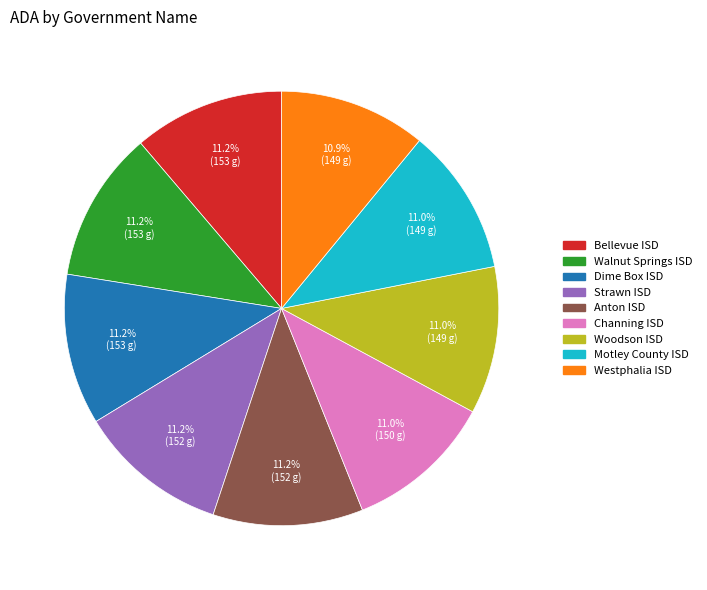

To the nearest percent, what percentage of the pie is Westphalia ISD?

11%